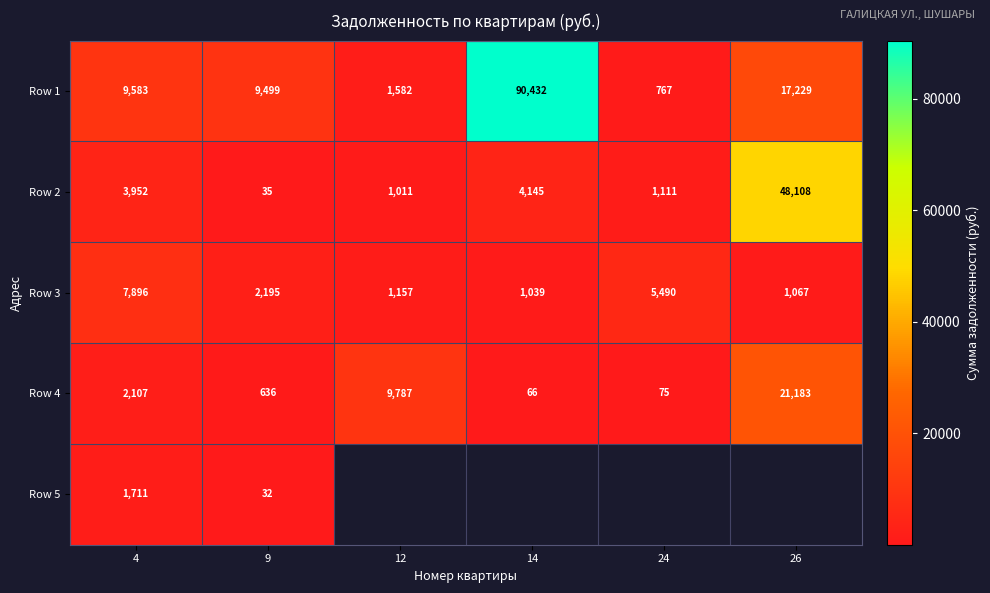

What is the sum of all Row 1 values?

129092.3